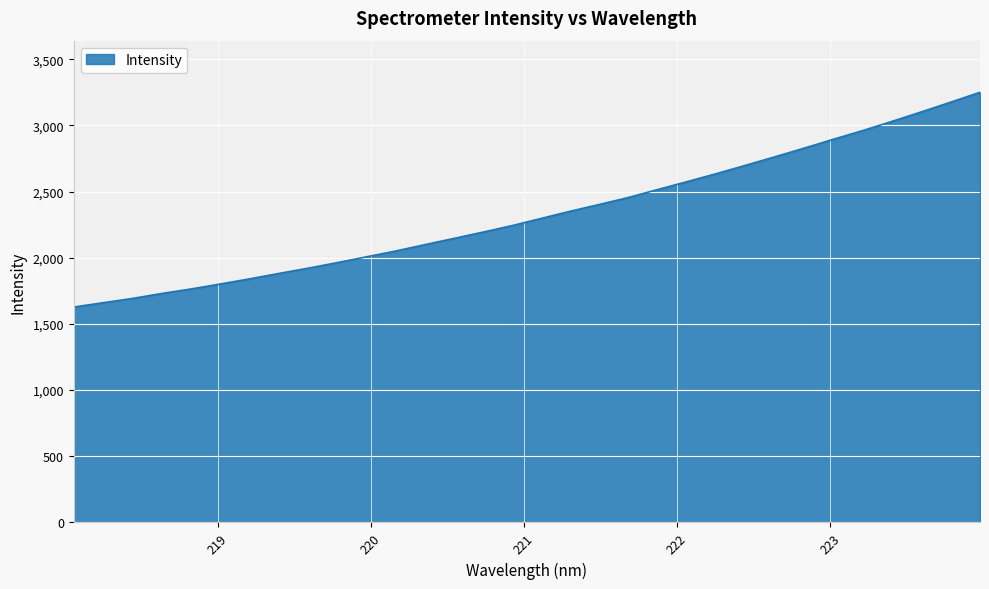

What is the difference between the maximum and minimum values?

1622.4